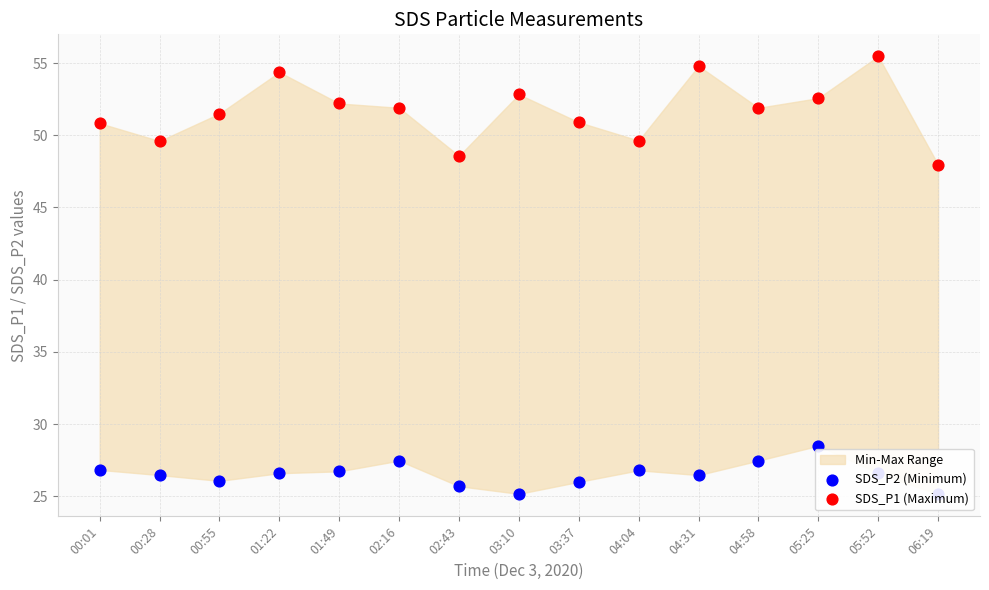

Which series has the largest Y range (max minus min)?

SDS_P1 (Maximum)